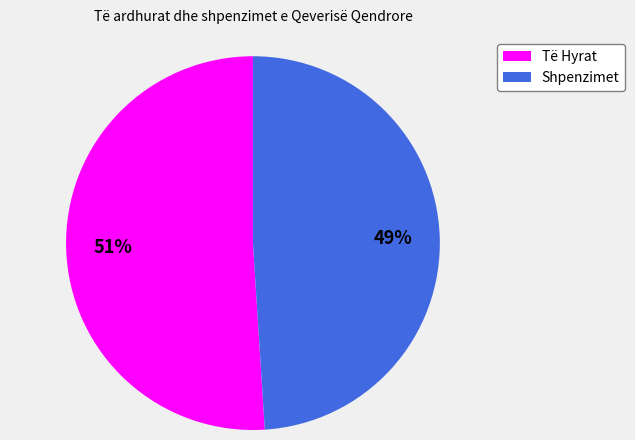

Is there any slice that represents more than half of the pie?

Yes